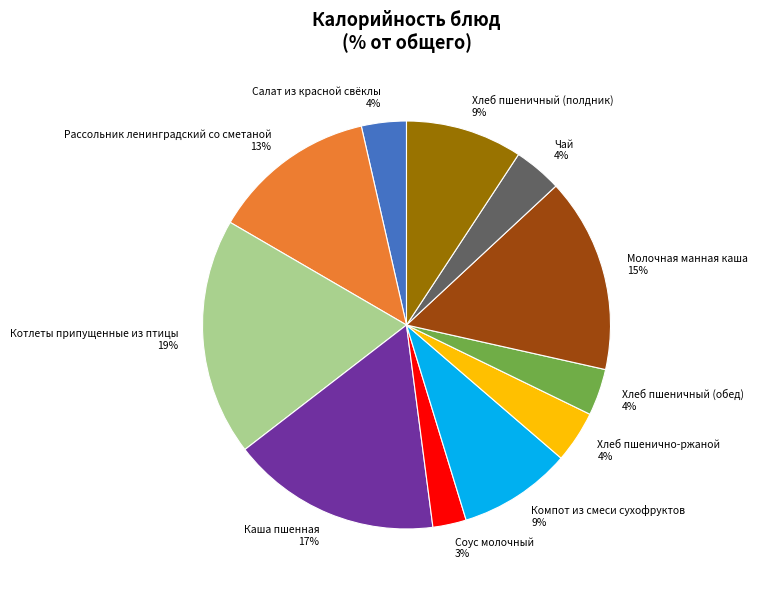

Is it true that Чай 4% is 16% of the pie?

False